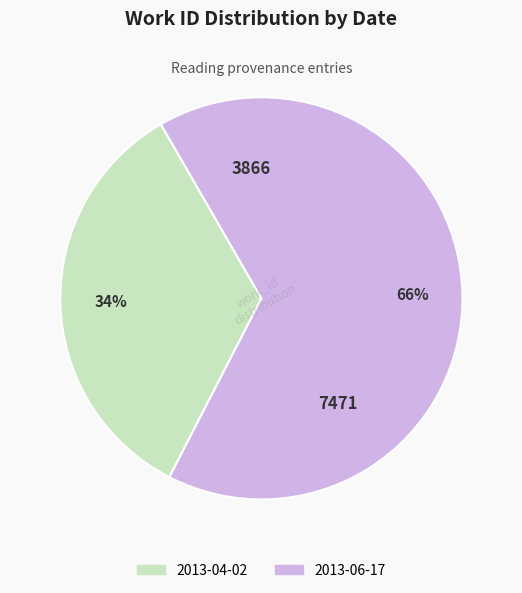

To the nearest percent, what is the average slice percentage?

50%